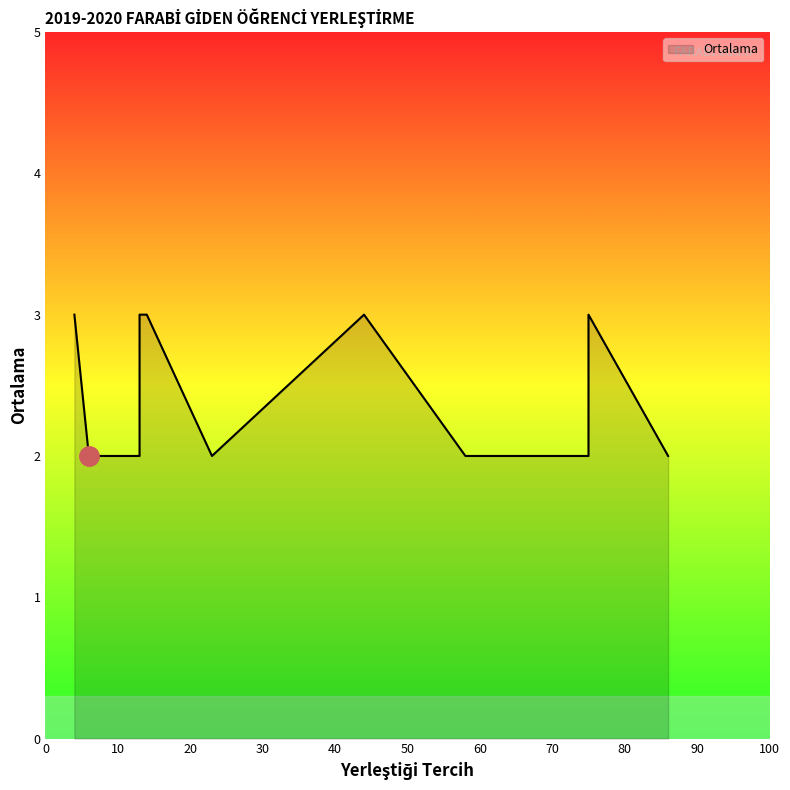

How many lines are shown in the chart?

1